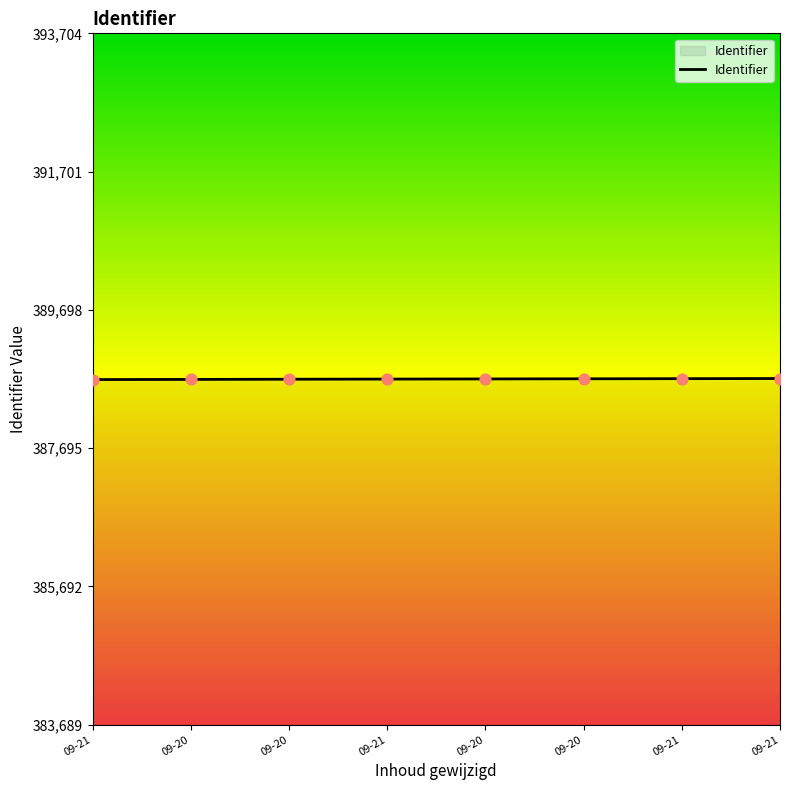

Approximately how many times larger is the value at 09-21 compared to 09-20?

1.0